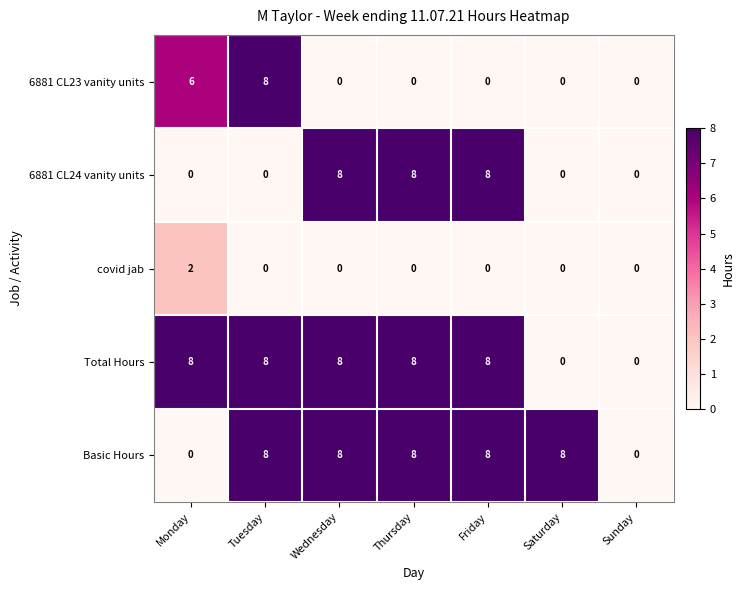

Is it true that covid jab equals 3 at Monday?

False